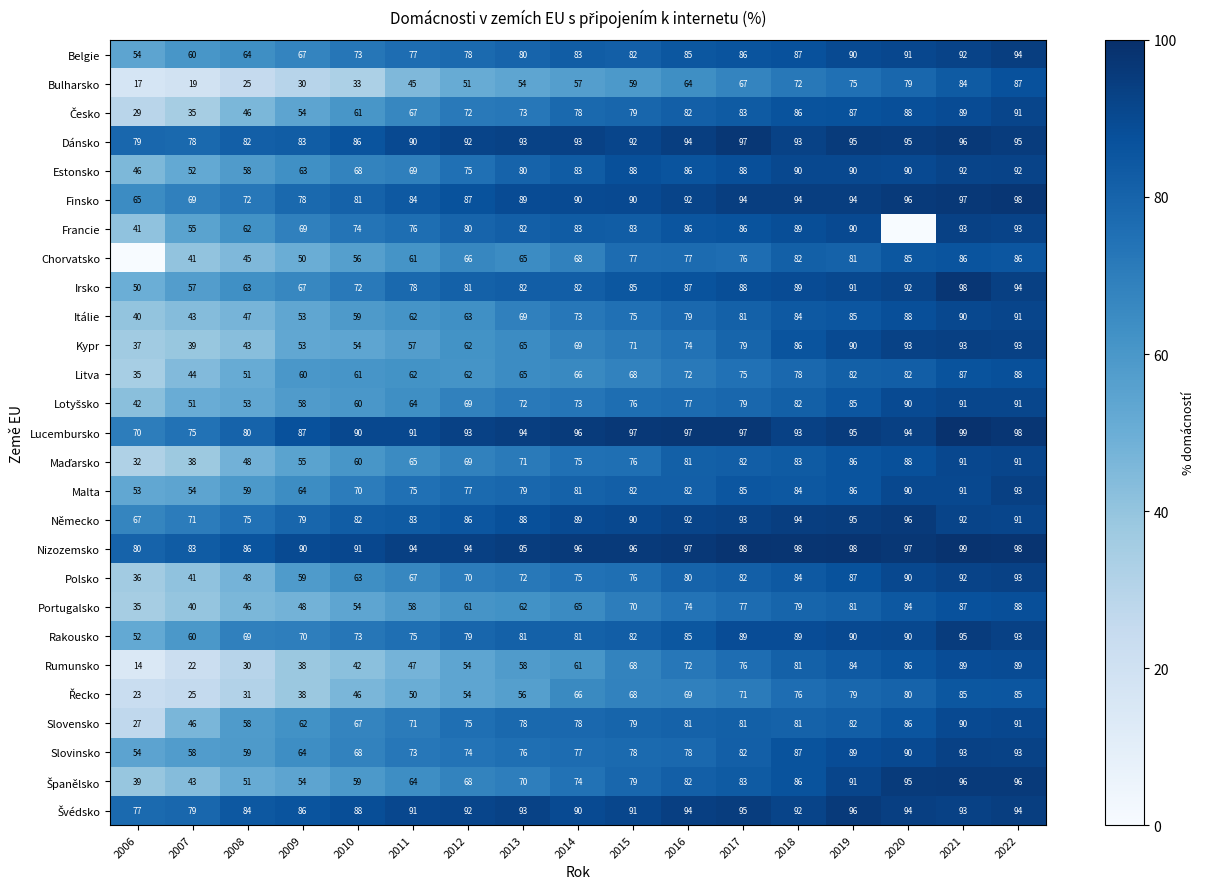

The Rakousko series shows 112 at 2011. True or false?

False